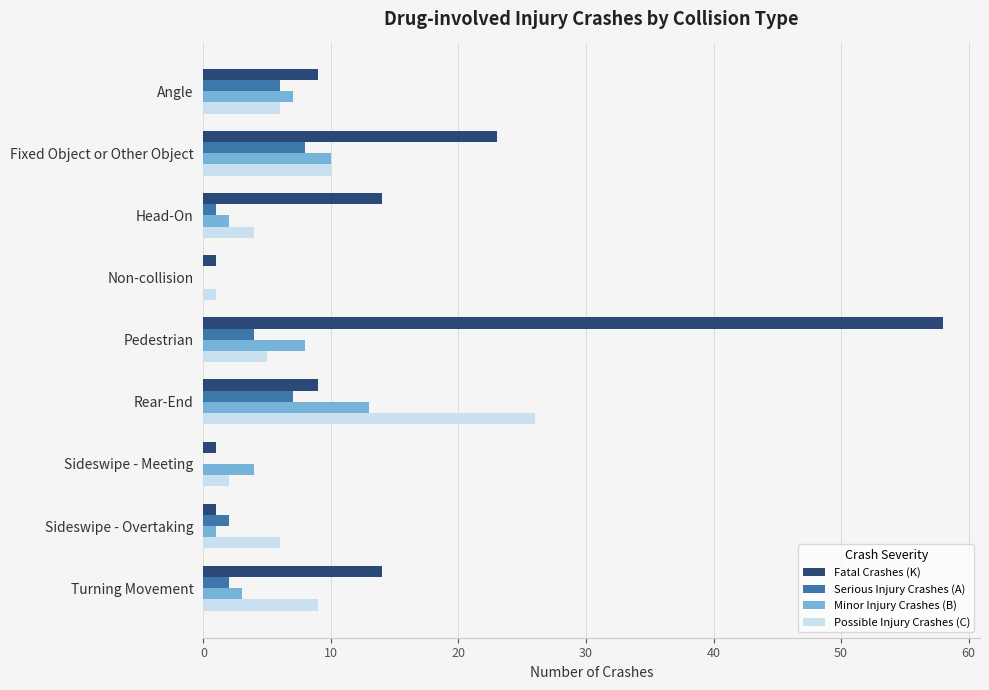

What are all the series names shown in the legend?

Fatal Crashes (K), Serious Injury Crashes (A), Minor Injury Crashes (B), Possible Injury Crashes (C)